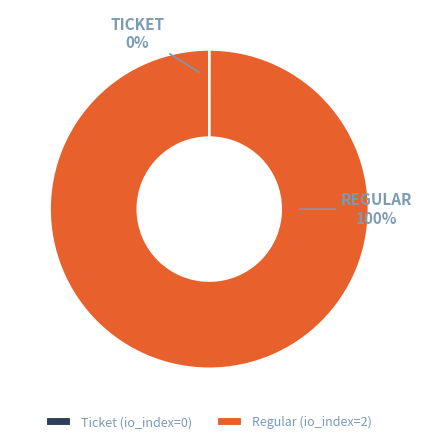

Which category has the biggest portion of the pie?

Regular